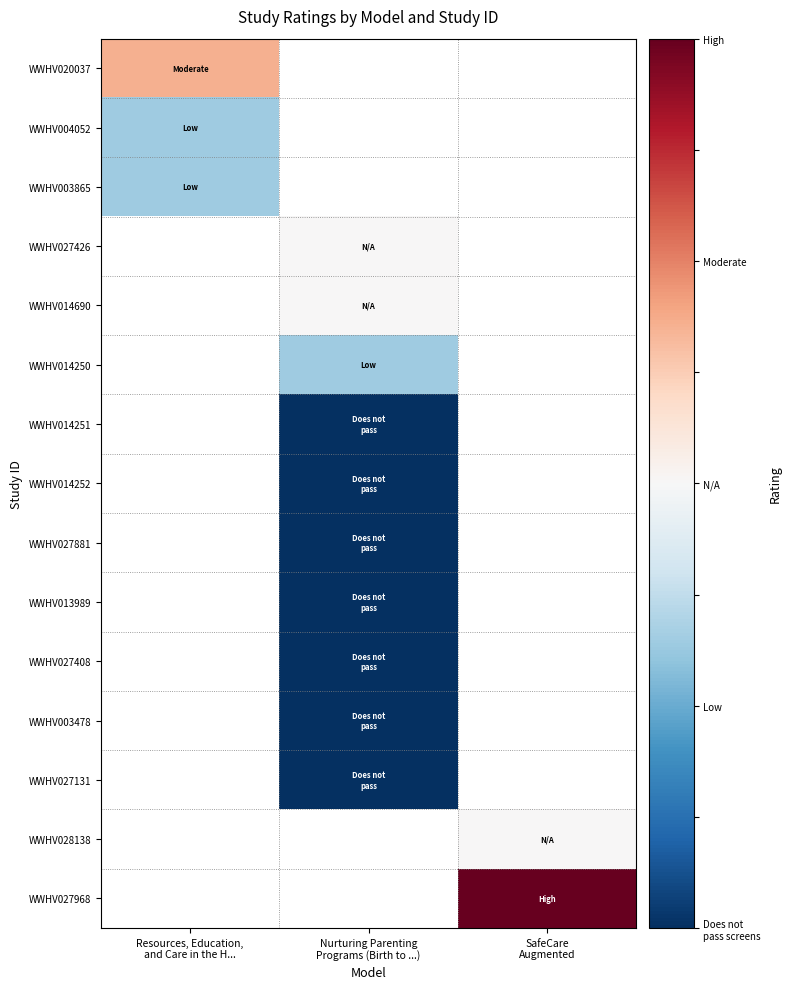

At which category does the chart reach its peak across all series?

SafeCare
Augmented